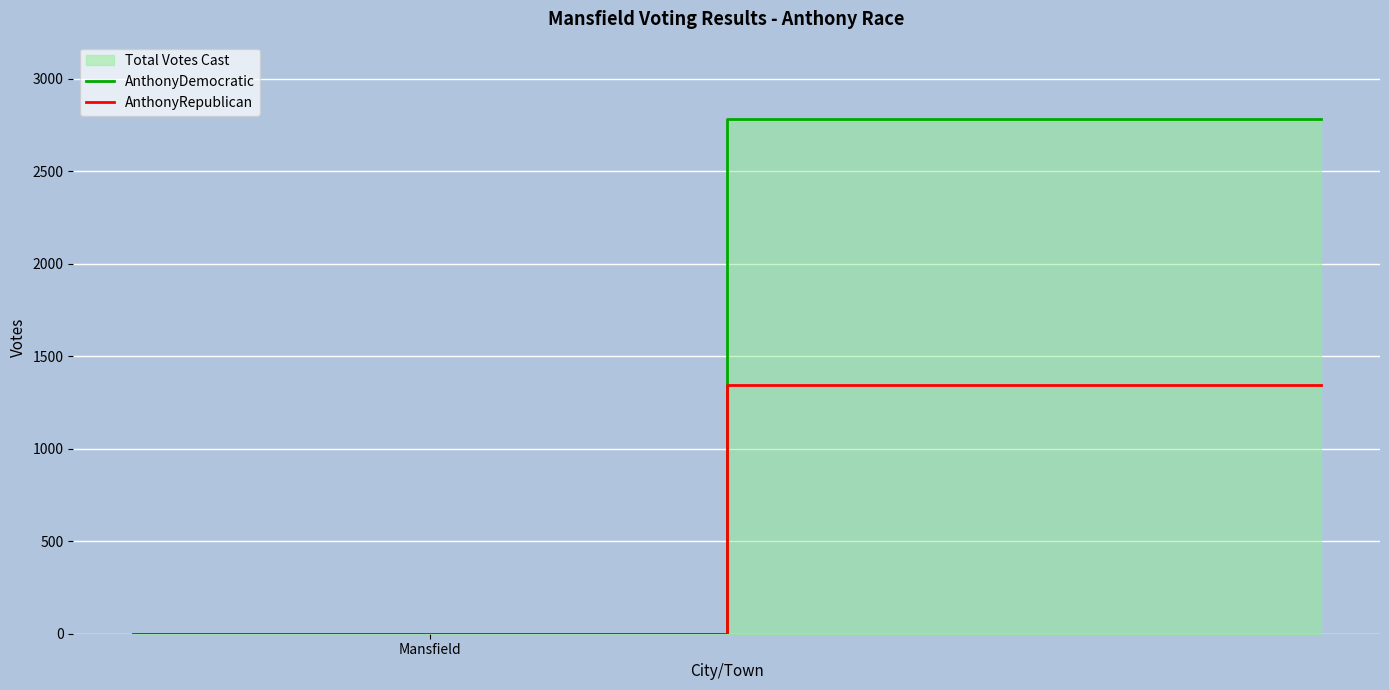

Count the number of categories in the chart.

3